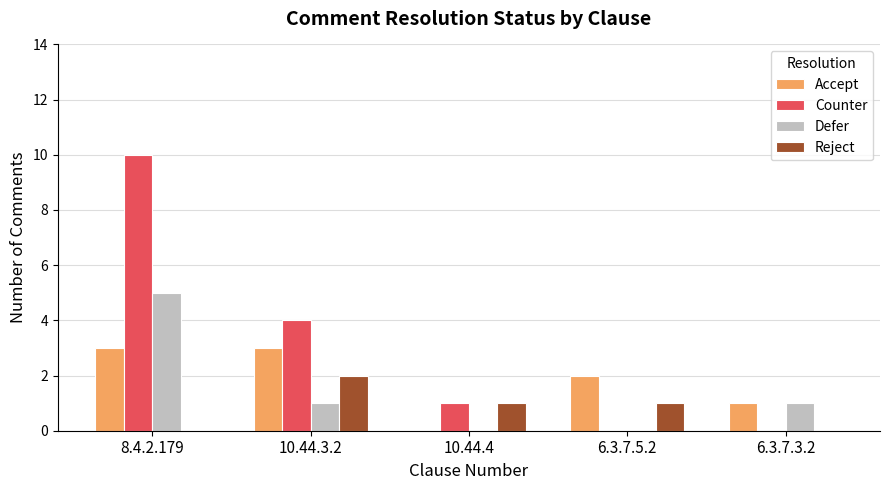

Is it true that Defer equals -3 at 10.44.4?

False